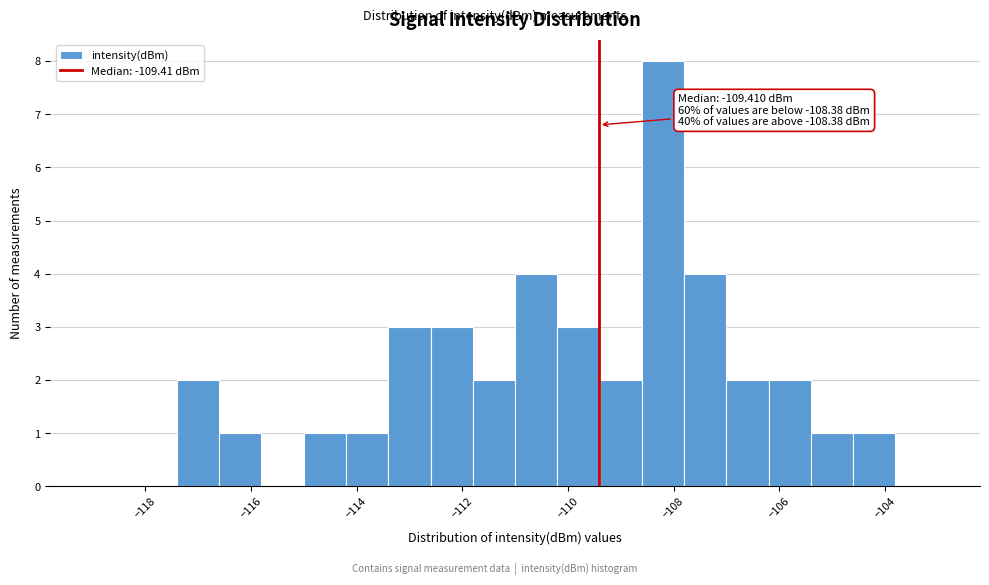

Which range on the x-axis has the tallest bar?

-108.6 to -107.8